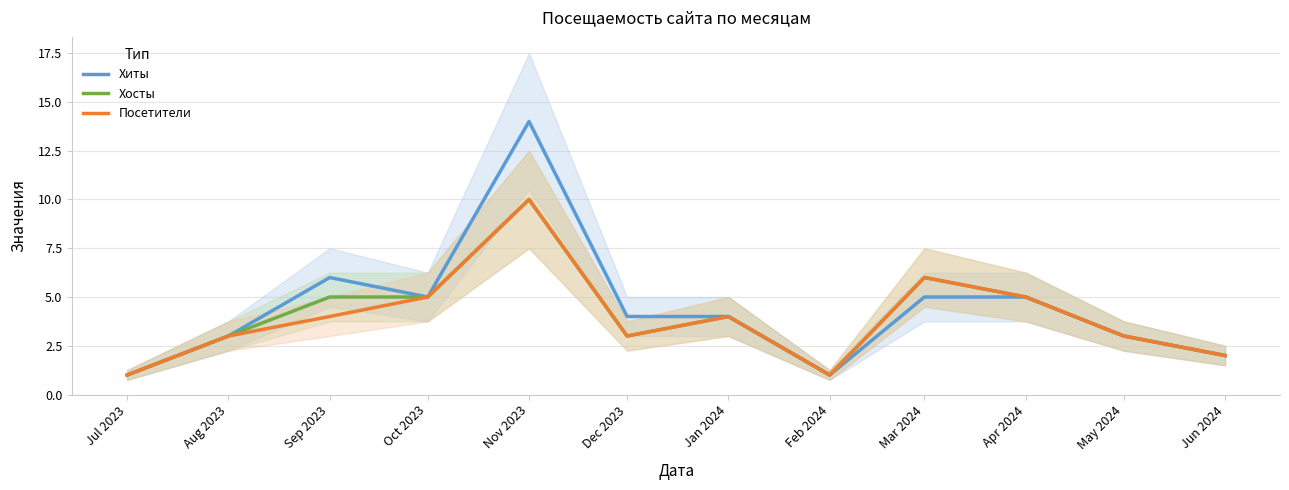

In Хосты, how many points are higher than both neighbors (excluding endpoints)?

3